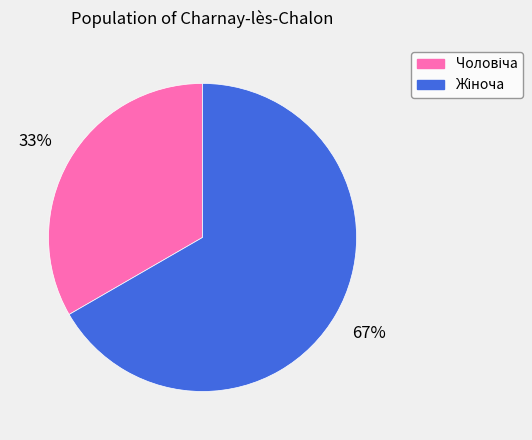

Does any single category account for the majority?

Yes